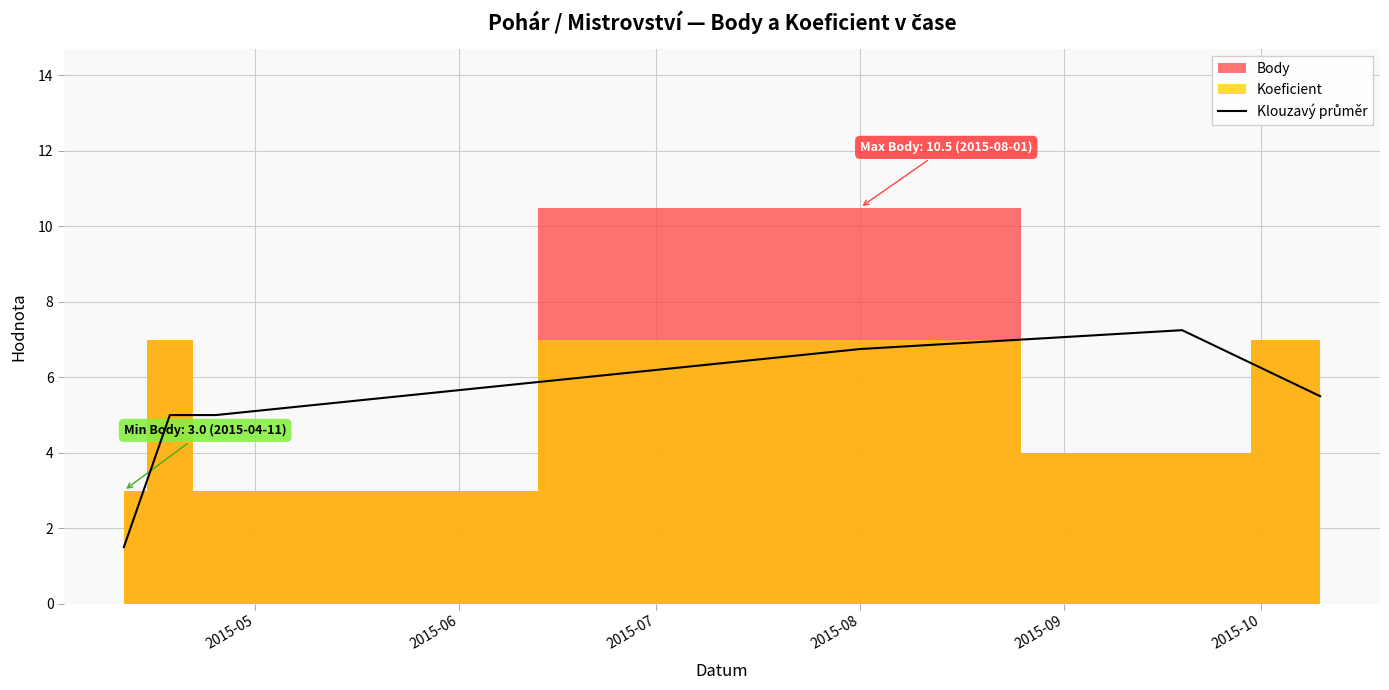

What is the difference between the maximum and second lowest values?

2.2